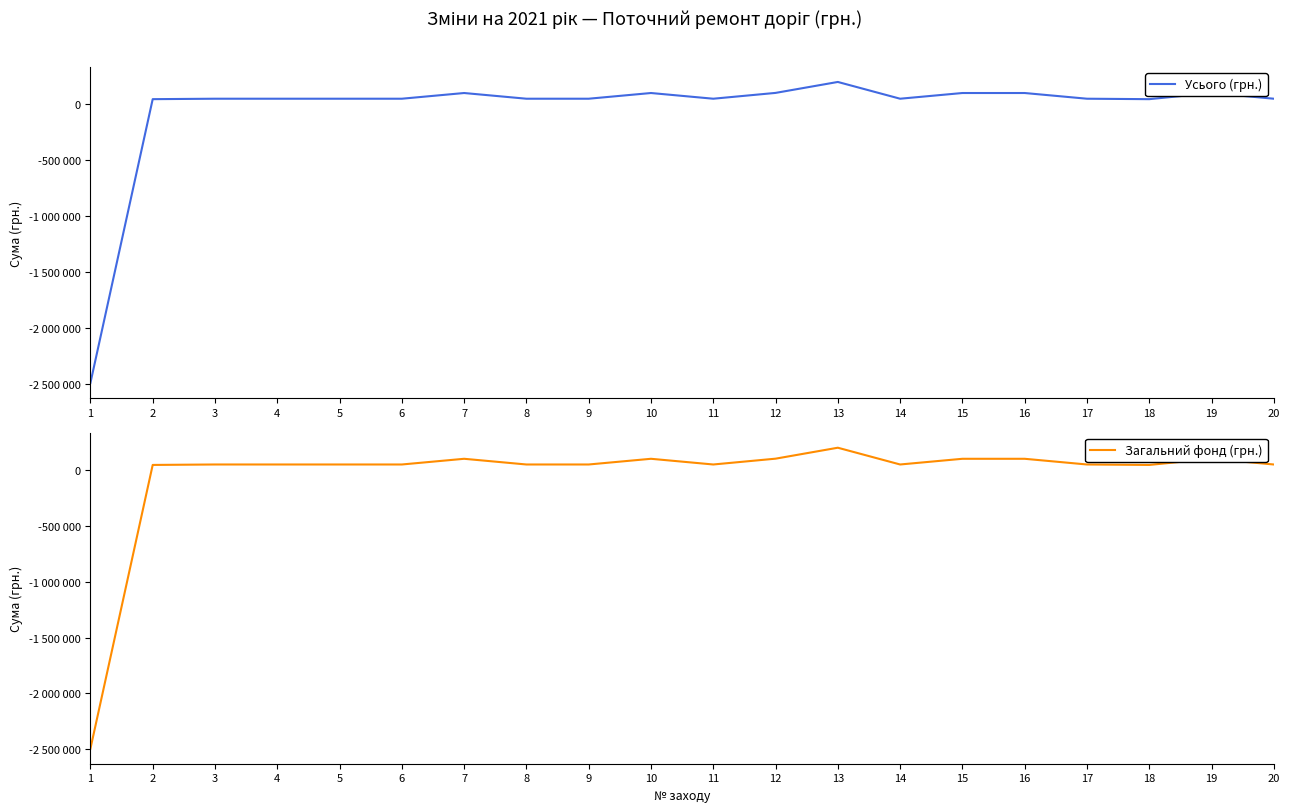

Is it true that Загальний фонд (грн.) equals 49000 at 5?

True